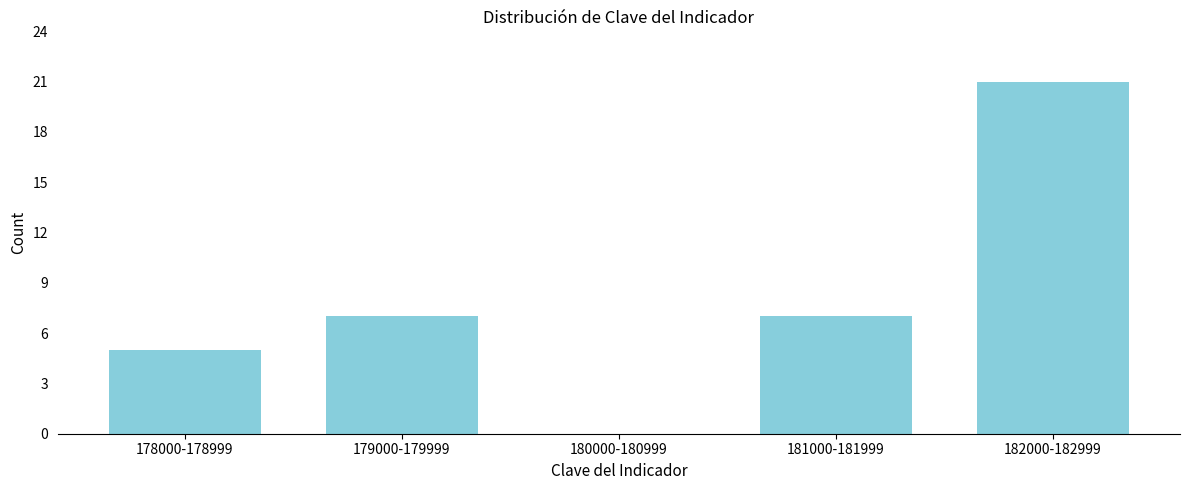

Reading left to right, what are all the values shown in this chart?

178000-178999=5	179000-179999=7	180000-180999=0	181000-181999=7	182000-182999=21